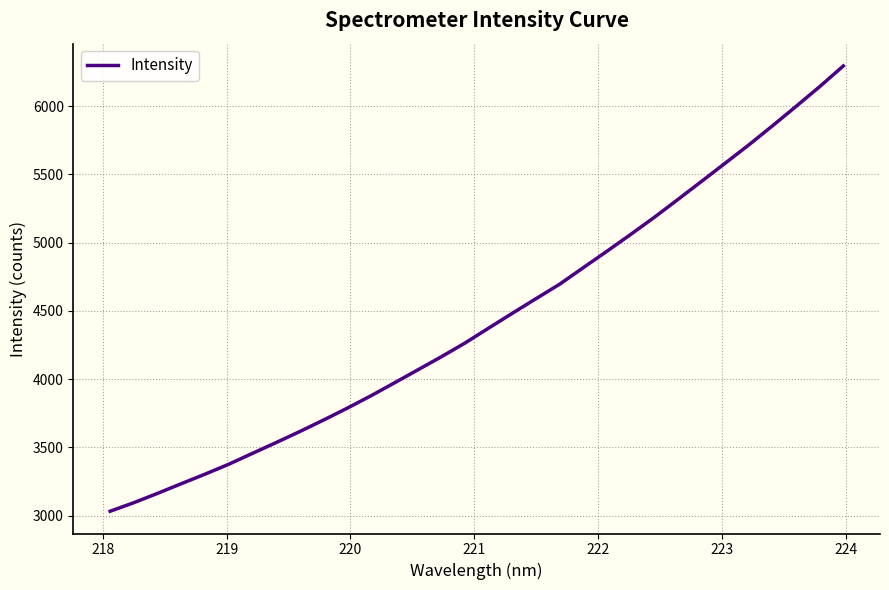

Does the chart have visible grid lines?

Yes